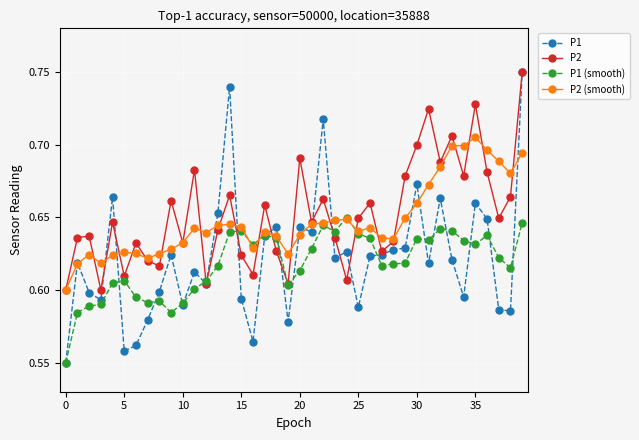

In P2, how many points are lower than both neighbors (excluding endpoints)?

13